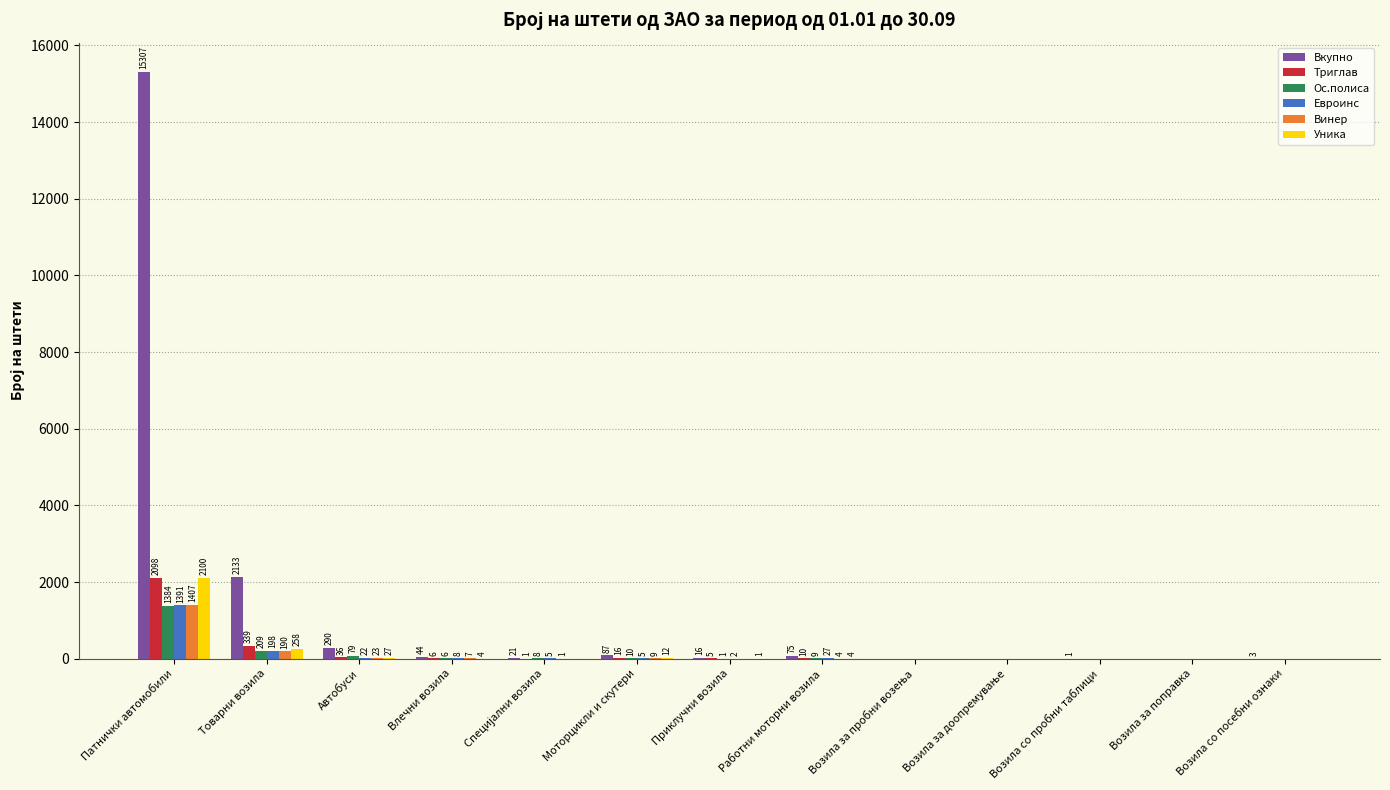

What is the maximum value shown in the chart?

15307